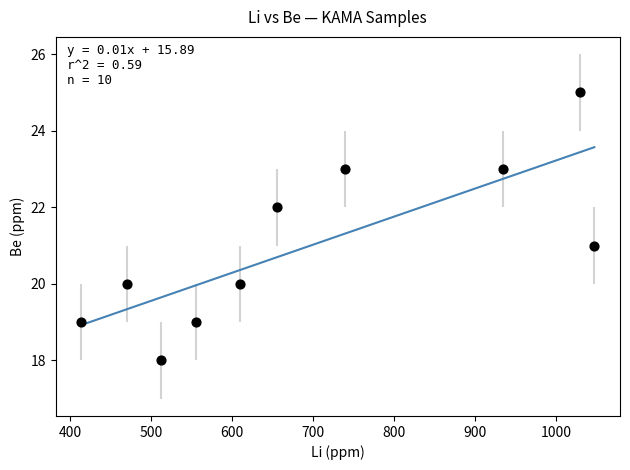

What is the average Y value?

21